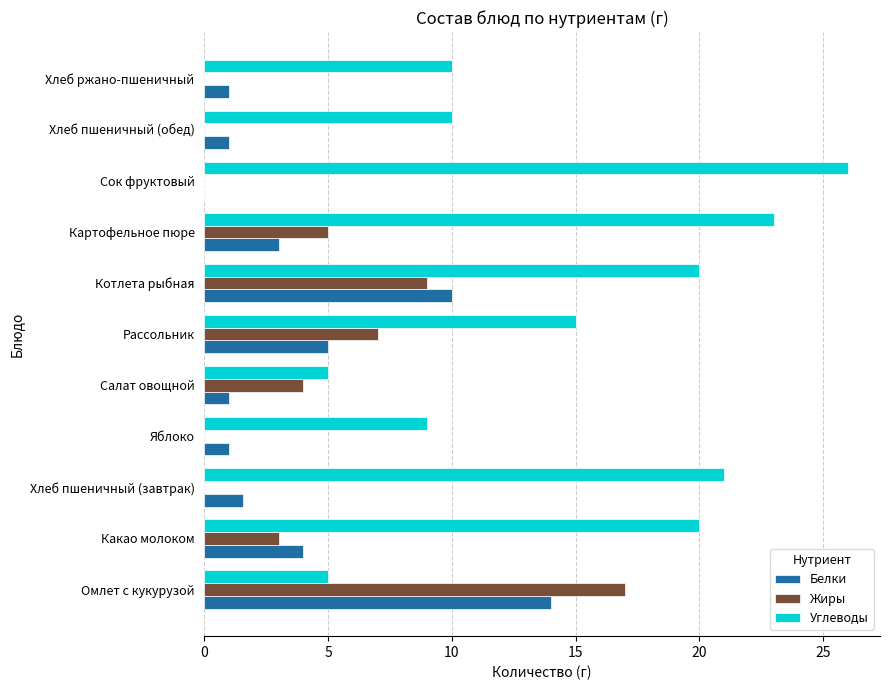

Count the number of data series in this chart.

3